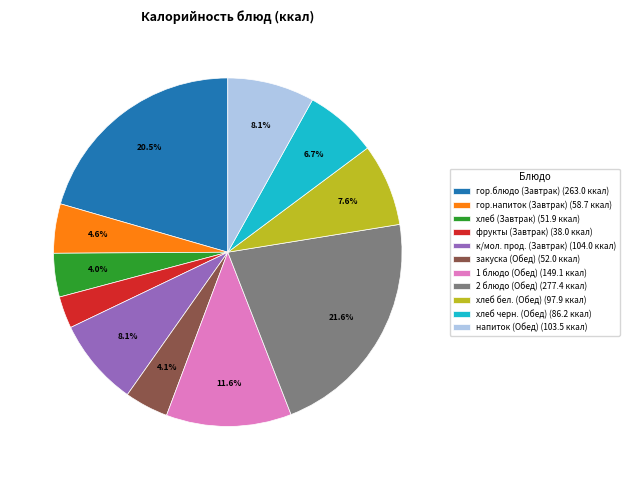

Does гор.блюдо (Завтрак) (263.0 ккал) account for over 50% of the chart?

No